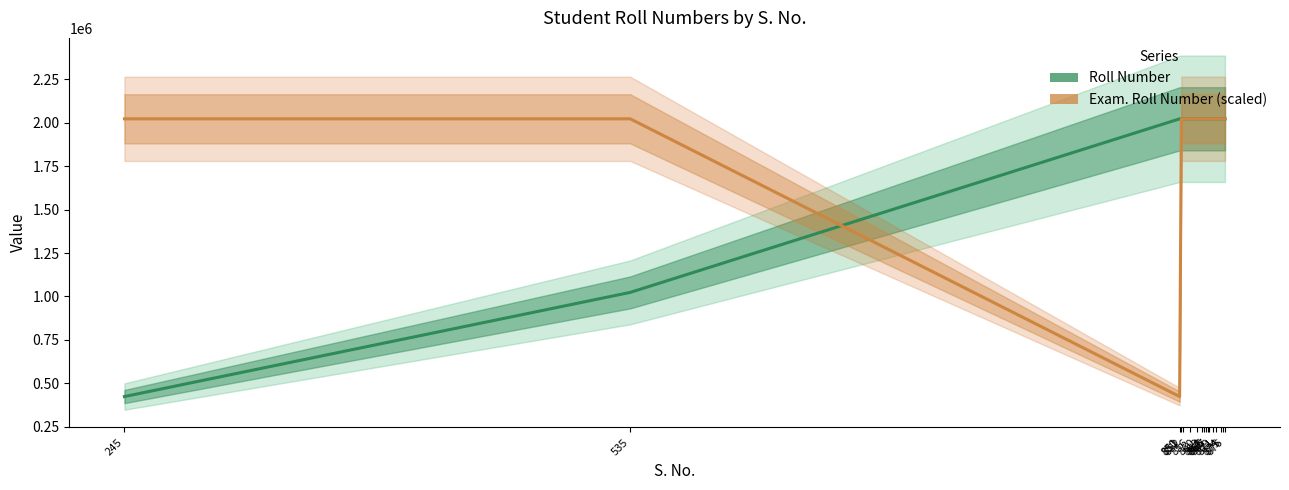

Which category has the highest value in the Exam. Roll Number (scaled) series?

876